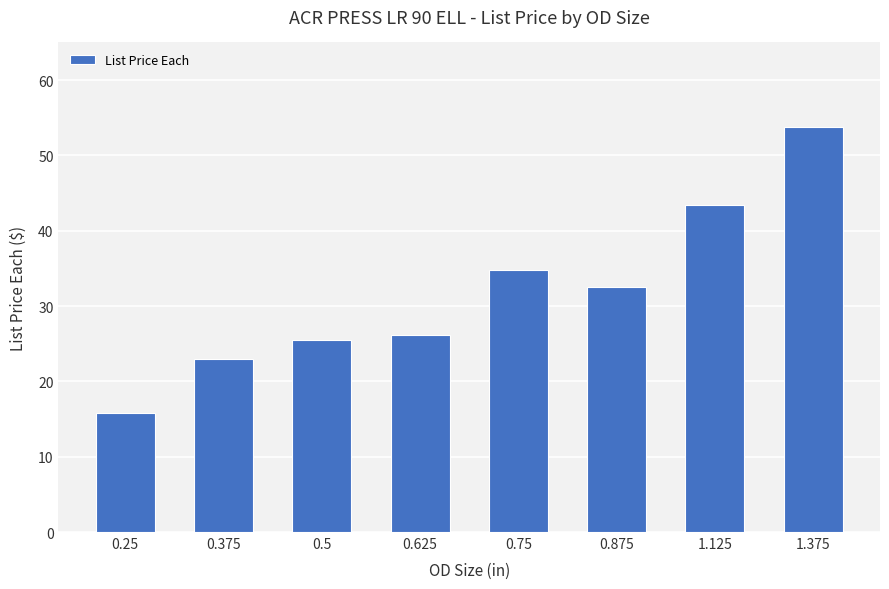

What is the value of the 1st bar from the left?

15.8